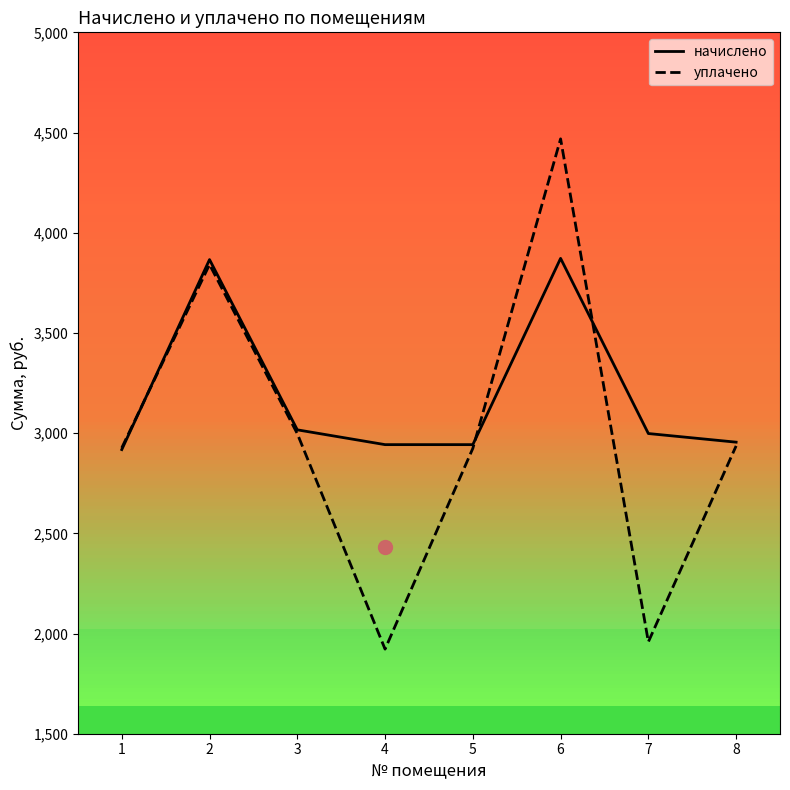

Which category has the highest value across all series?

6